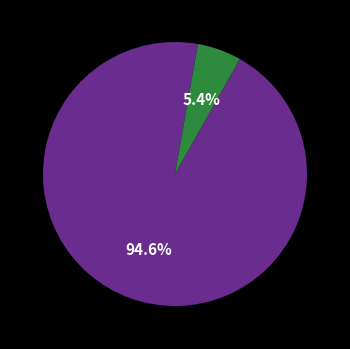

Does any single category account for the majority?

Yes